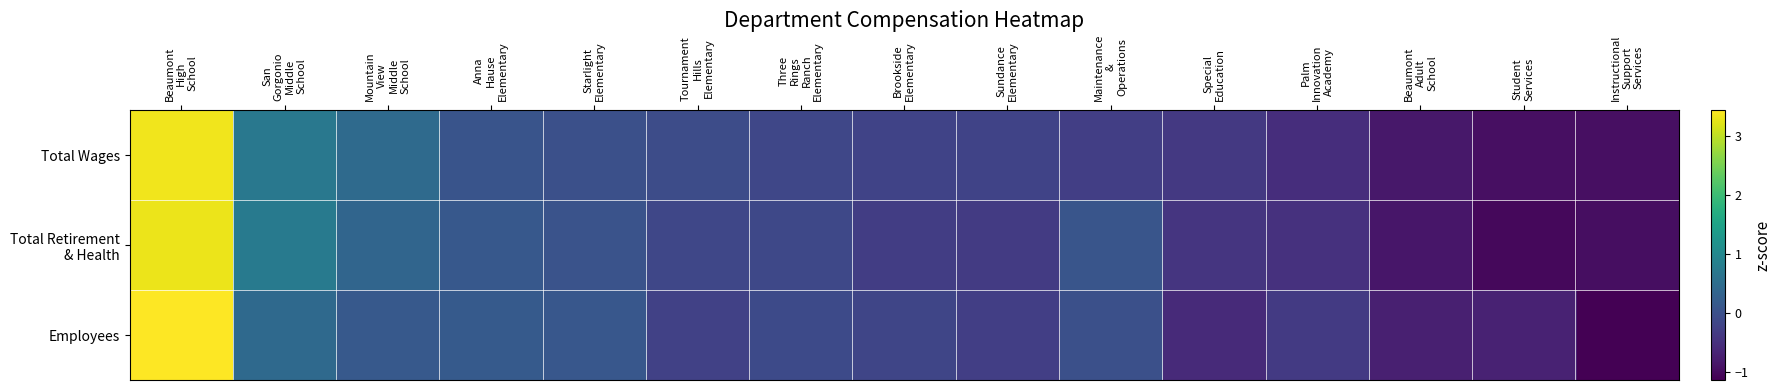

How many series are shown in this chart?

3